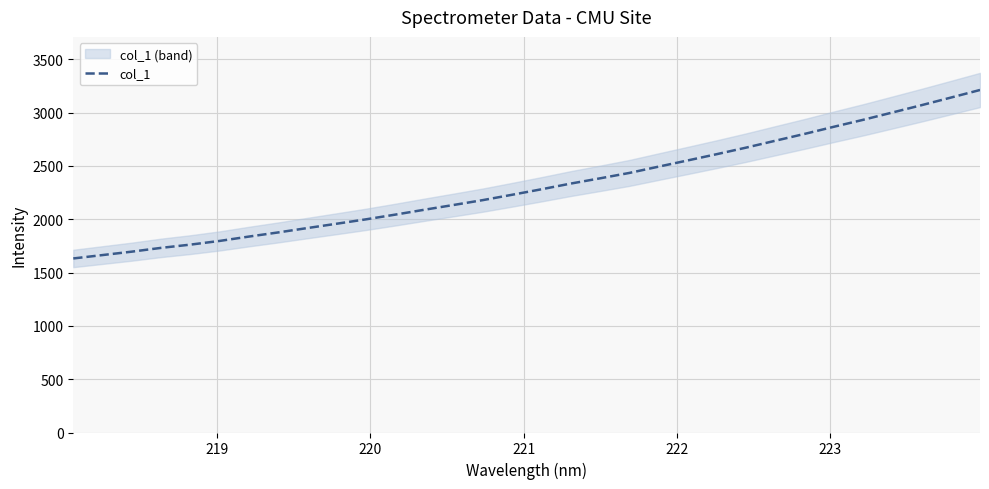

Does the chart display data point markers on the line(s)?

No